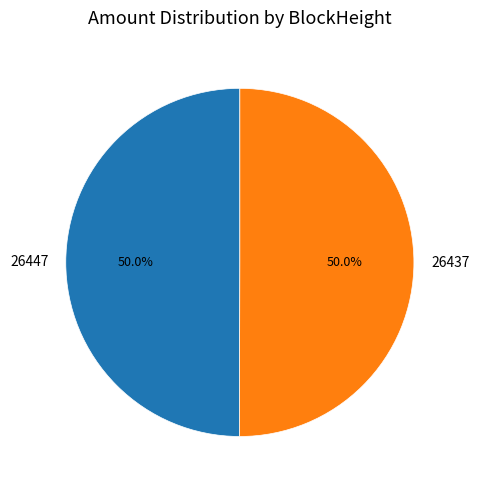

What percentage is the 26437 slice, to the nearest percent?

50%